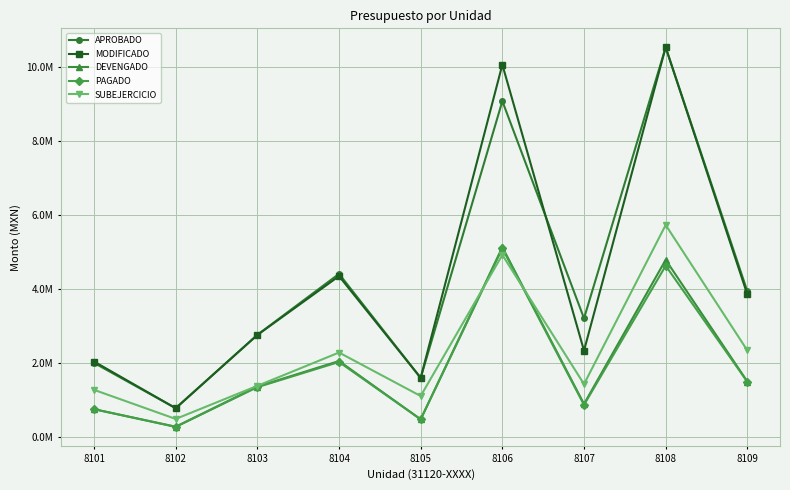

Is this an area chart (filled region under the line)?

No